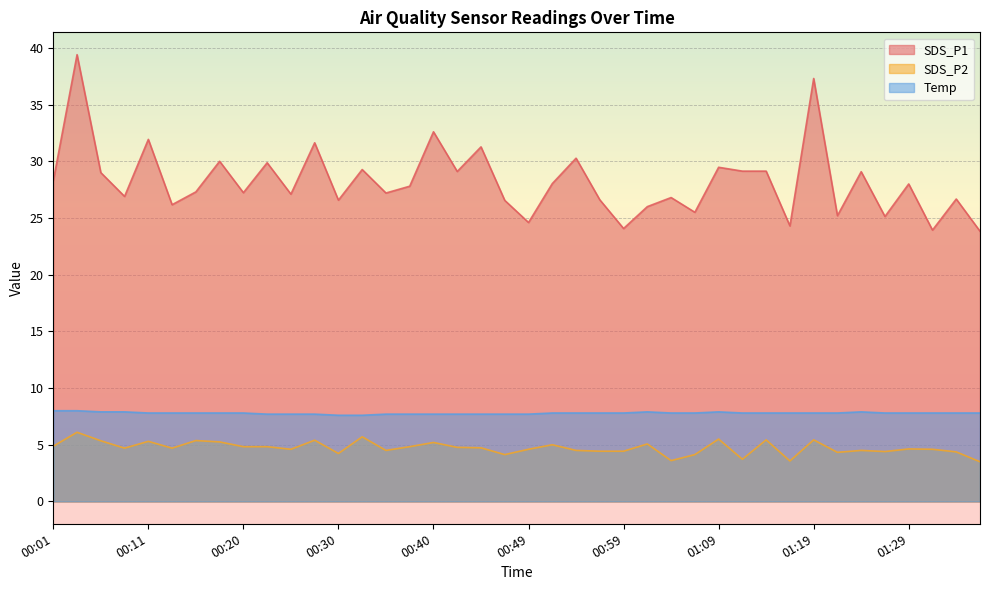

True or false: SDS_P1 and SDS_P2 intersect in this chart.

False